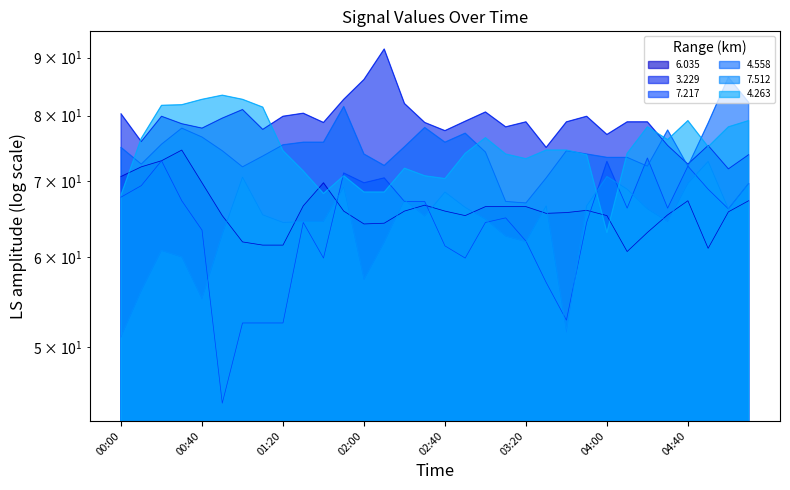

What is the difference between the highest and lowest values at 05:10?

14.9